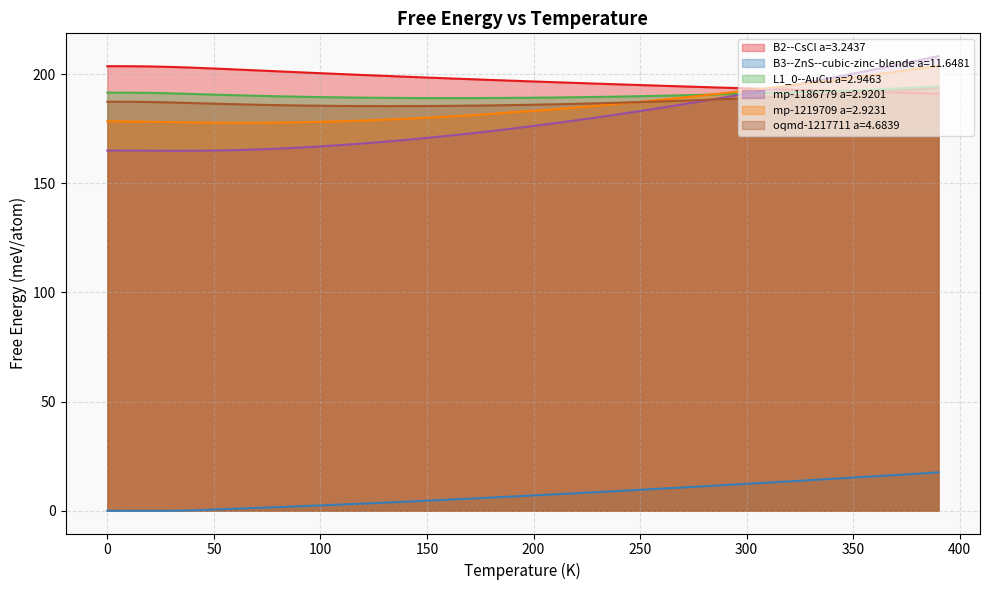

Is it true that mp-1186779 a=2.9201 equals 206.2 at 380.0?

True